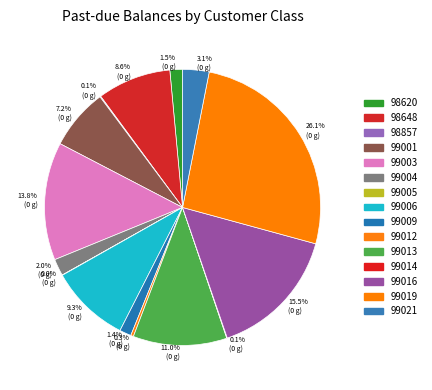

What is the change in value from 99012 to 99016?

+35783.4